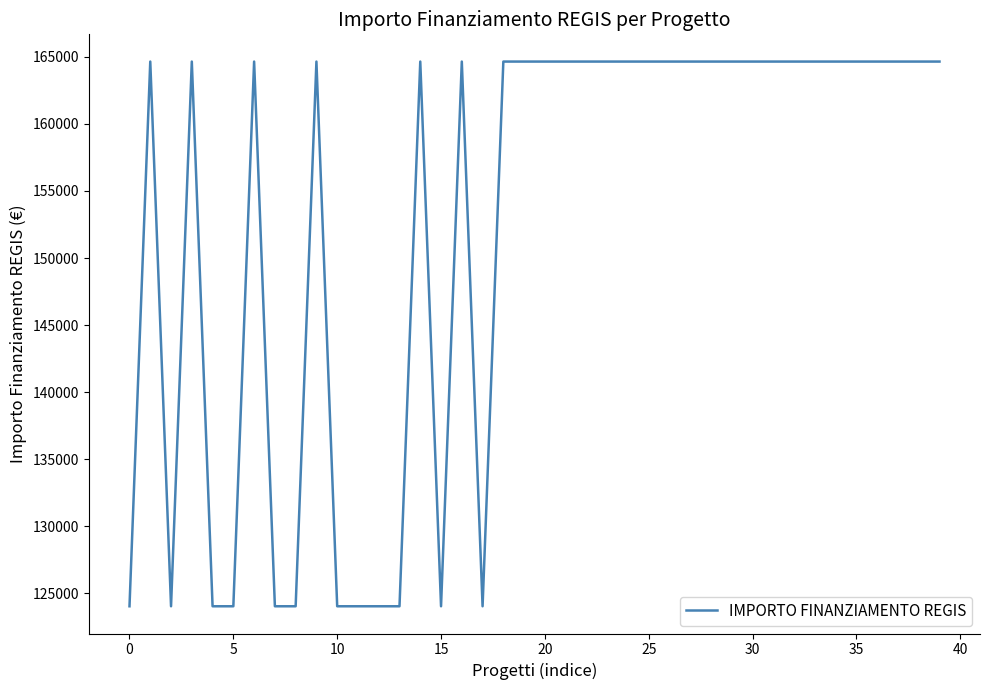

What is the difference between the maximum and minimum values?

40599.7